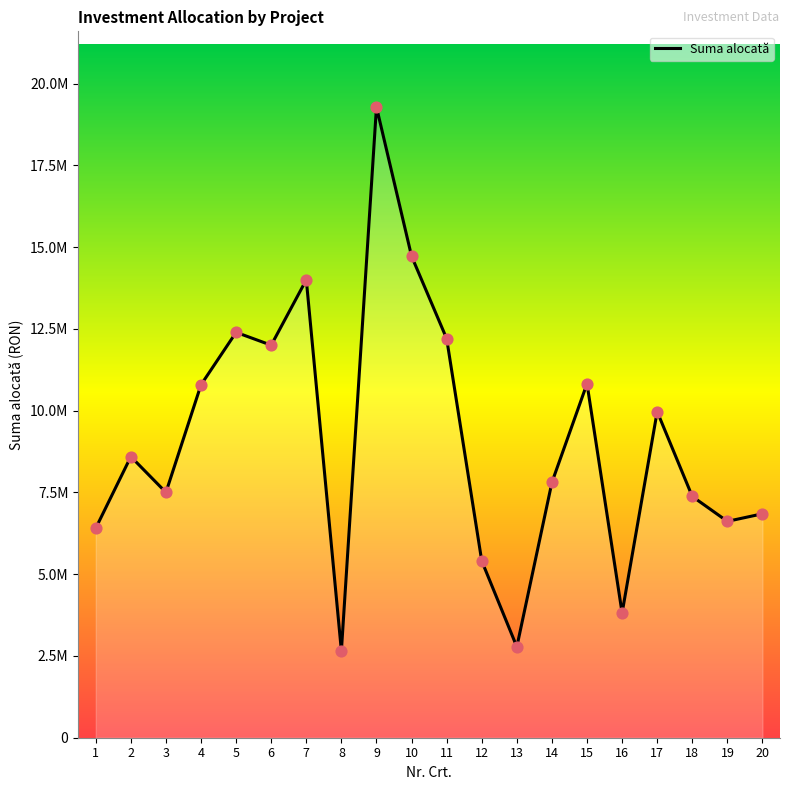

What is the change in value from 12 to 20?

+1440849.2